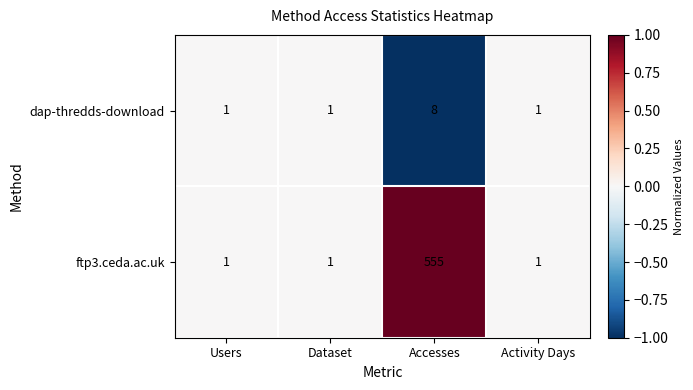

What is the difference between the maximum and minimum values in the dap-thredds-download series?

7